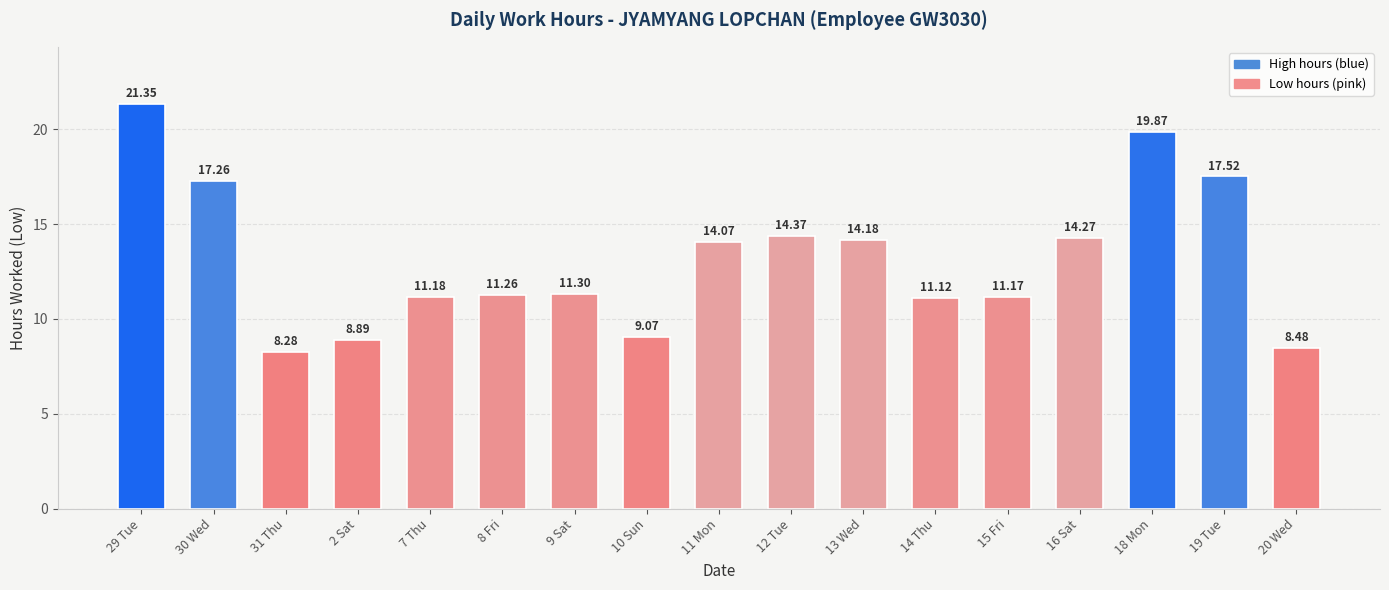

What is the label of the 4th bar from the right?

16 Sat